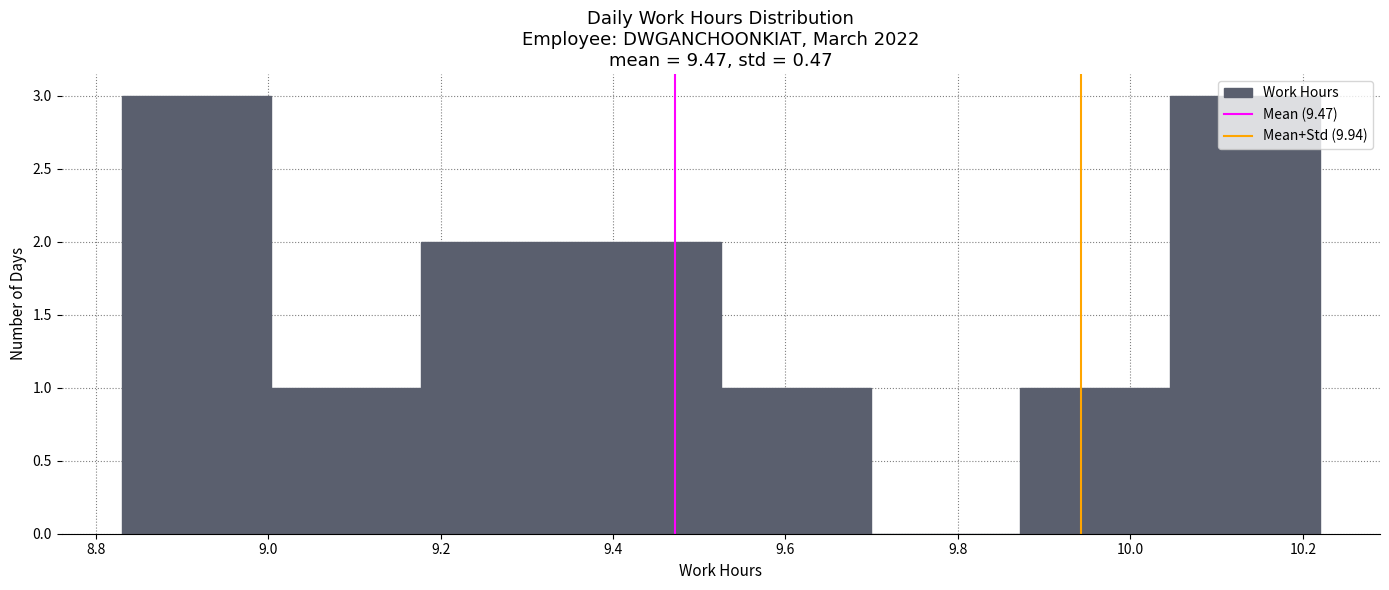

Reading left to right, transcribe this chart: for each bar, give the range it covers on the x-axis and its height. Neither the bar edges nor the heights are printed on the chart, so give them approximately, as read against the axes.

8.84 to 9.00: 3
9.00 to 9.18: 1
9.18 to 9.36: 2
9.36 to 9.52: 2
9.52 to 9.70: 1
9.70 to 9.88: 0
9.88 to 10.04: 1
10.04 to 10.22: 3